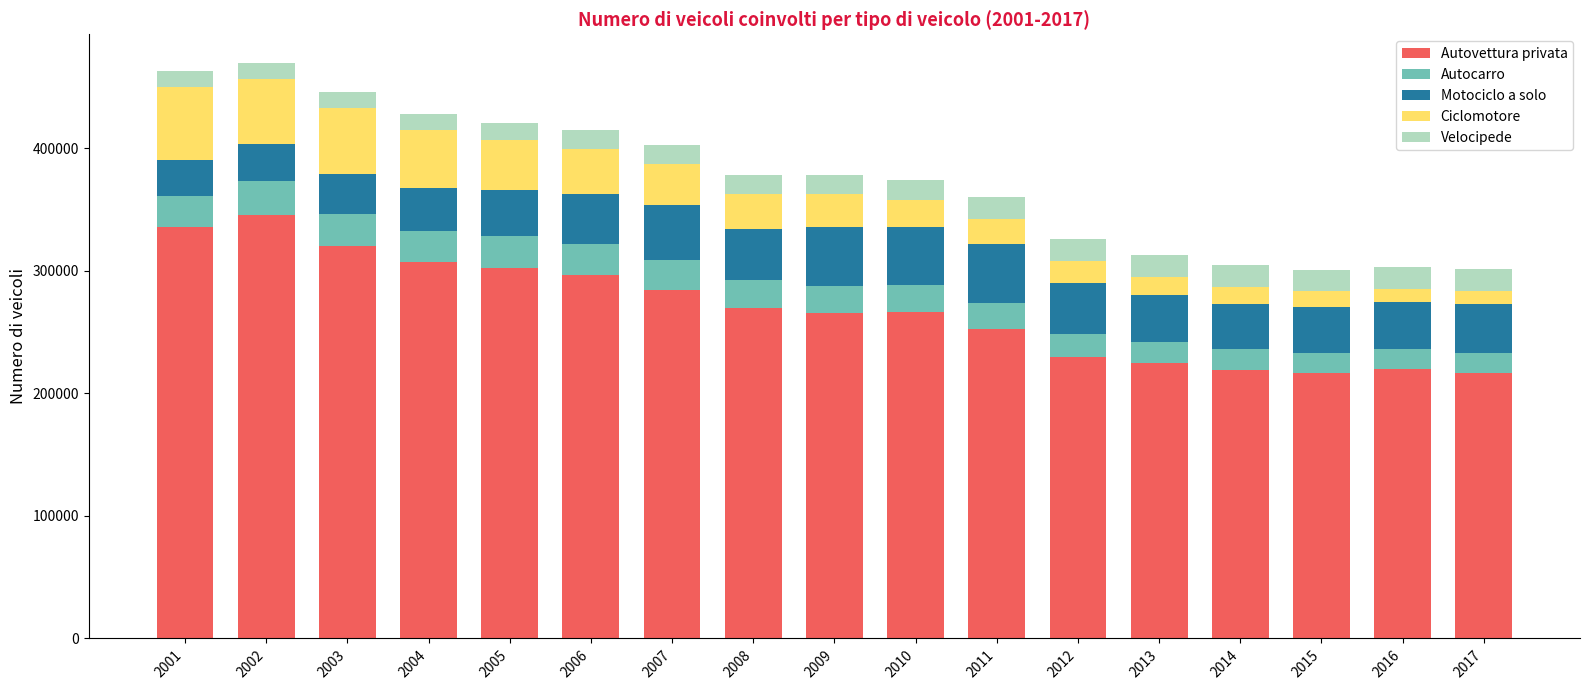

What is the total value across all series at 2013?

312886